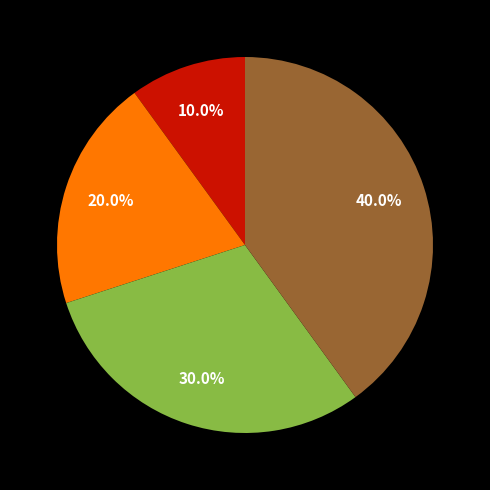

Does any single category account for the majority?

No